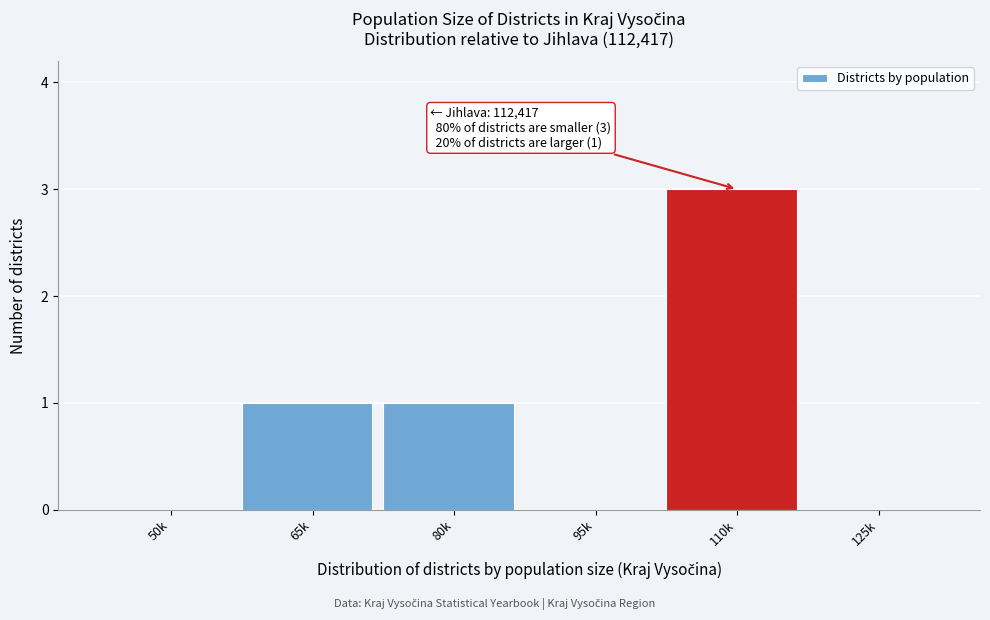

Reading left to right, transcribe all the data shown in this chart.

50k=0	65k=1	80k=1	95k=0	110k=3	125k=0